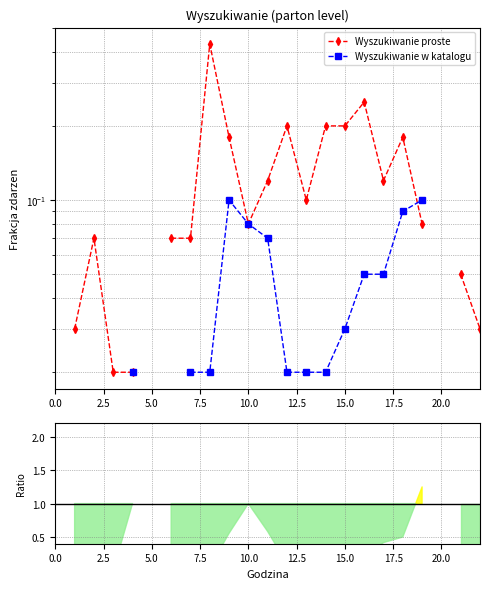

Count the number of data series in this chart.

2